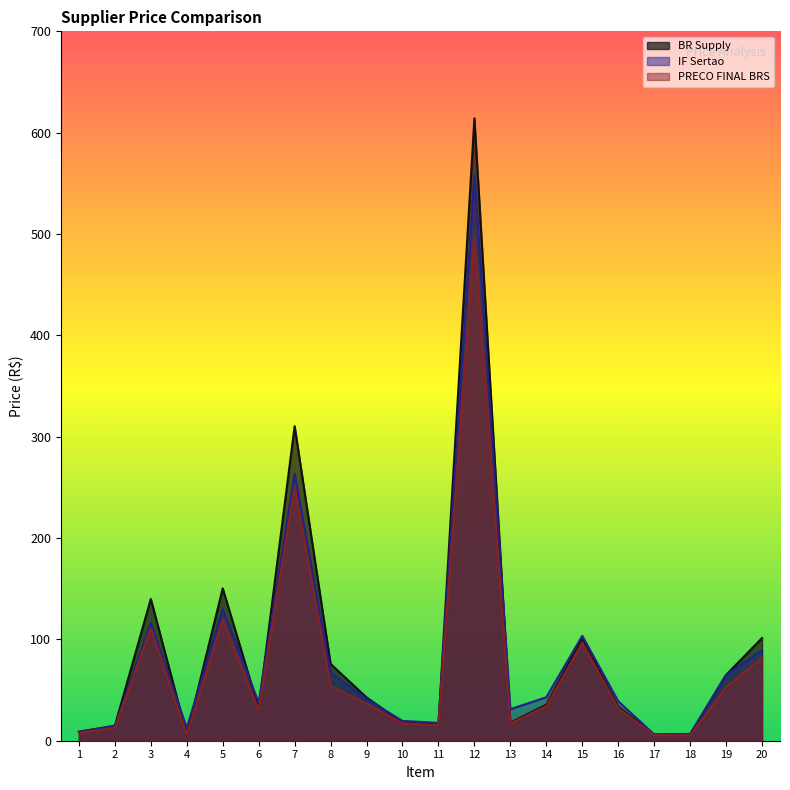

Where does the BR Supply series first go above 35?

3